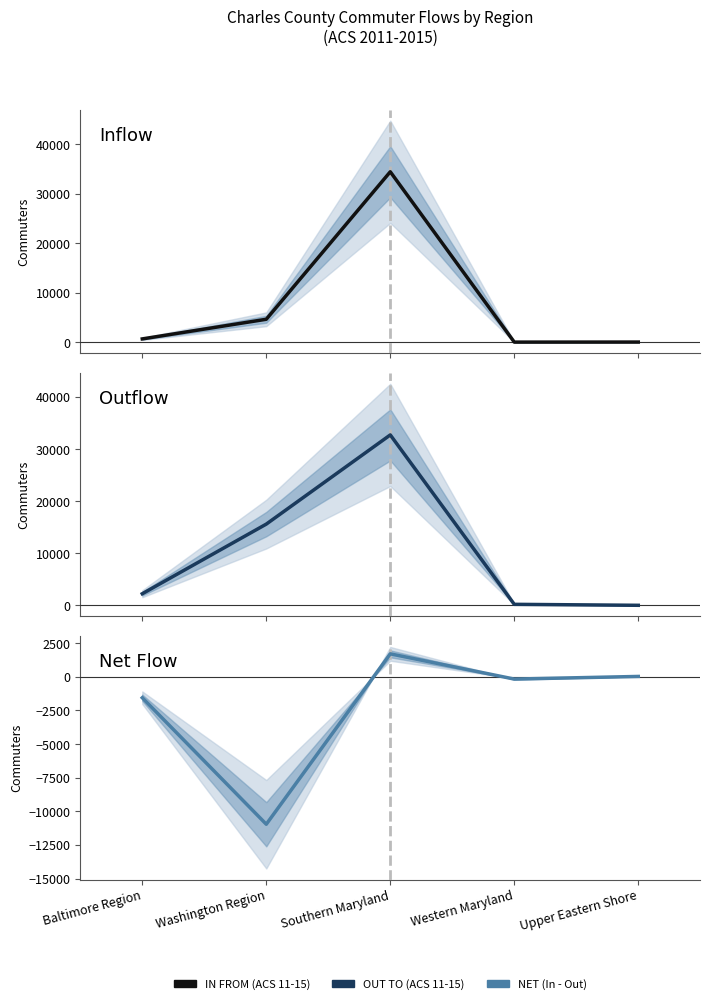

At how many categories does at least one series exceed 27165?

1